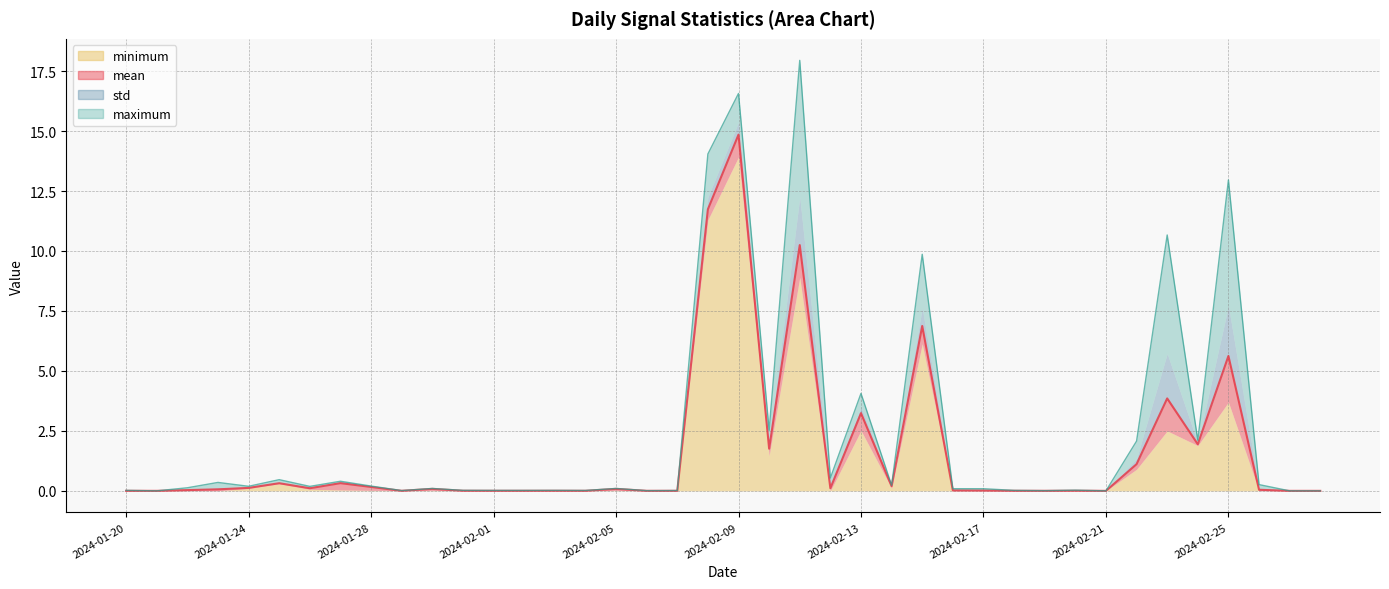

Where is the first local maximum for mean?

2024-01-25